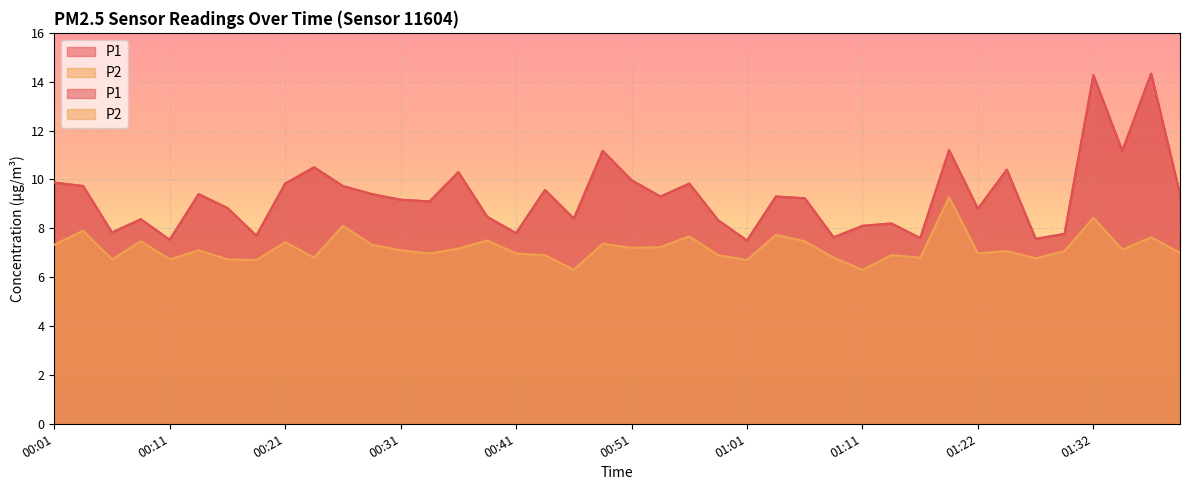

What value does the P1 series have at 00:51?

10.0